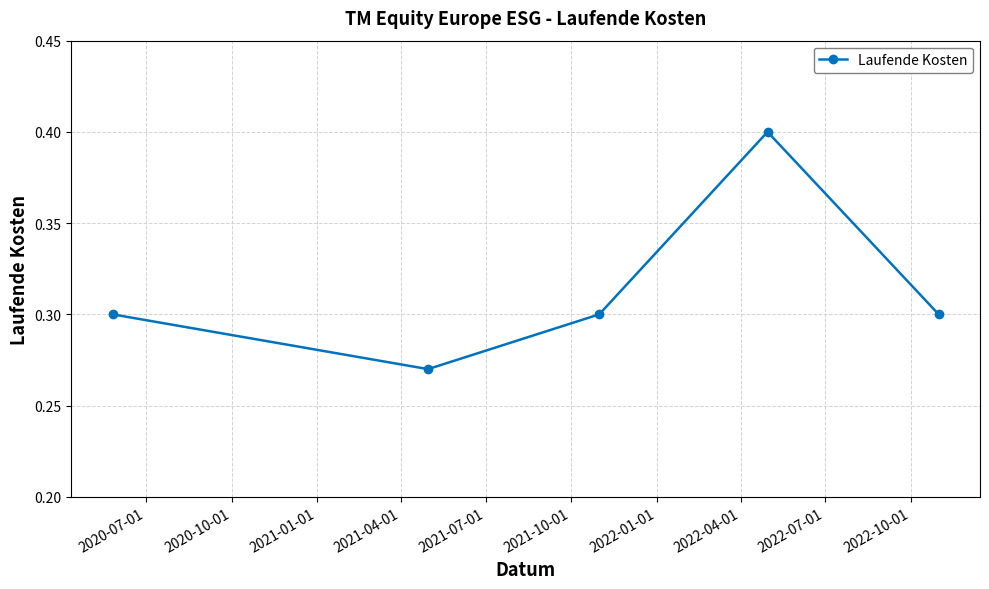

What is the maximum value shown in the chart?

0.4